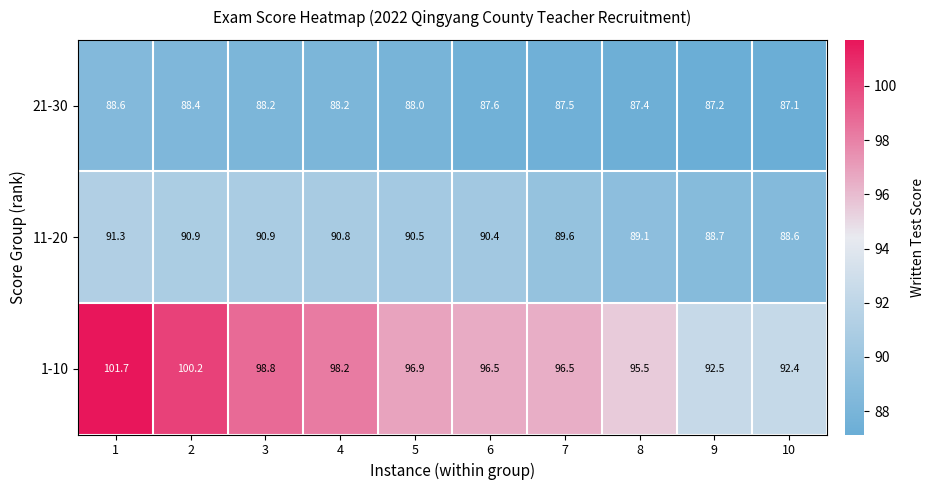

What is the total value across all series at 6?

274.5